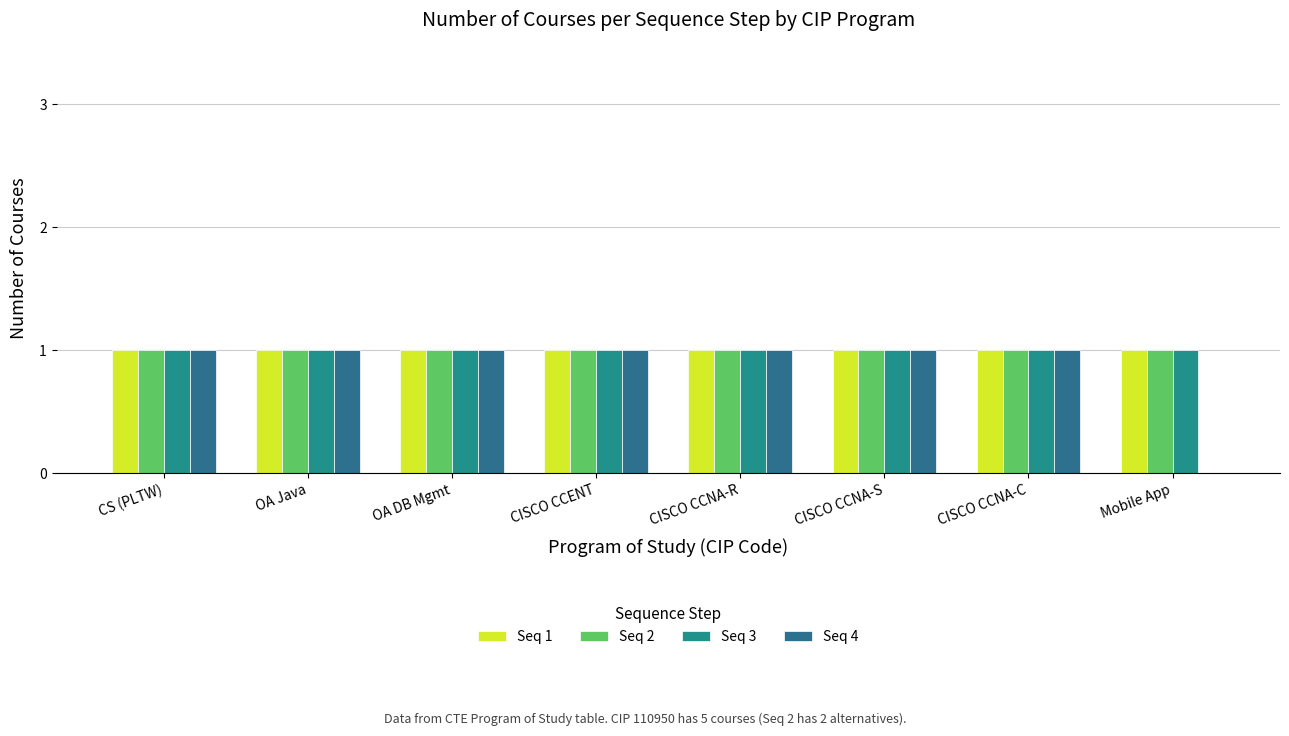

Is the value of Seq 2 at OA Java greater than the value of Seq 1 at CISCO CCNA-C?

No